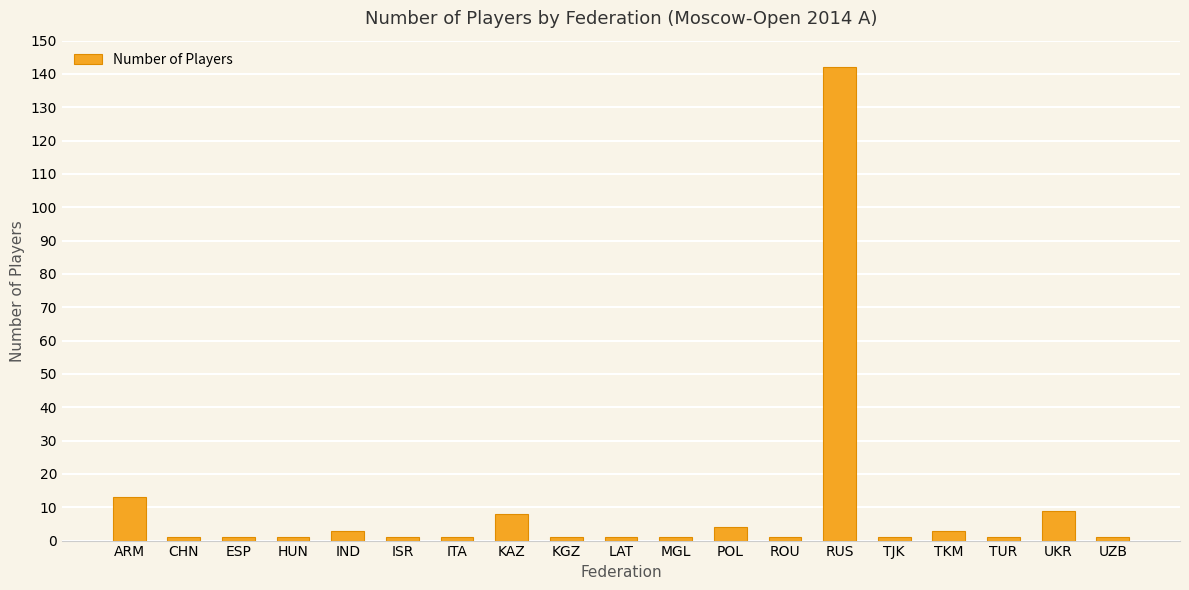

Between UKR and UZB, which is larger?

UKR